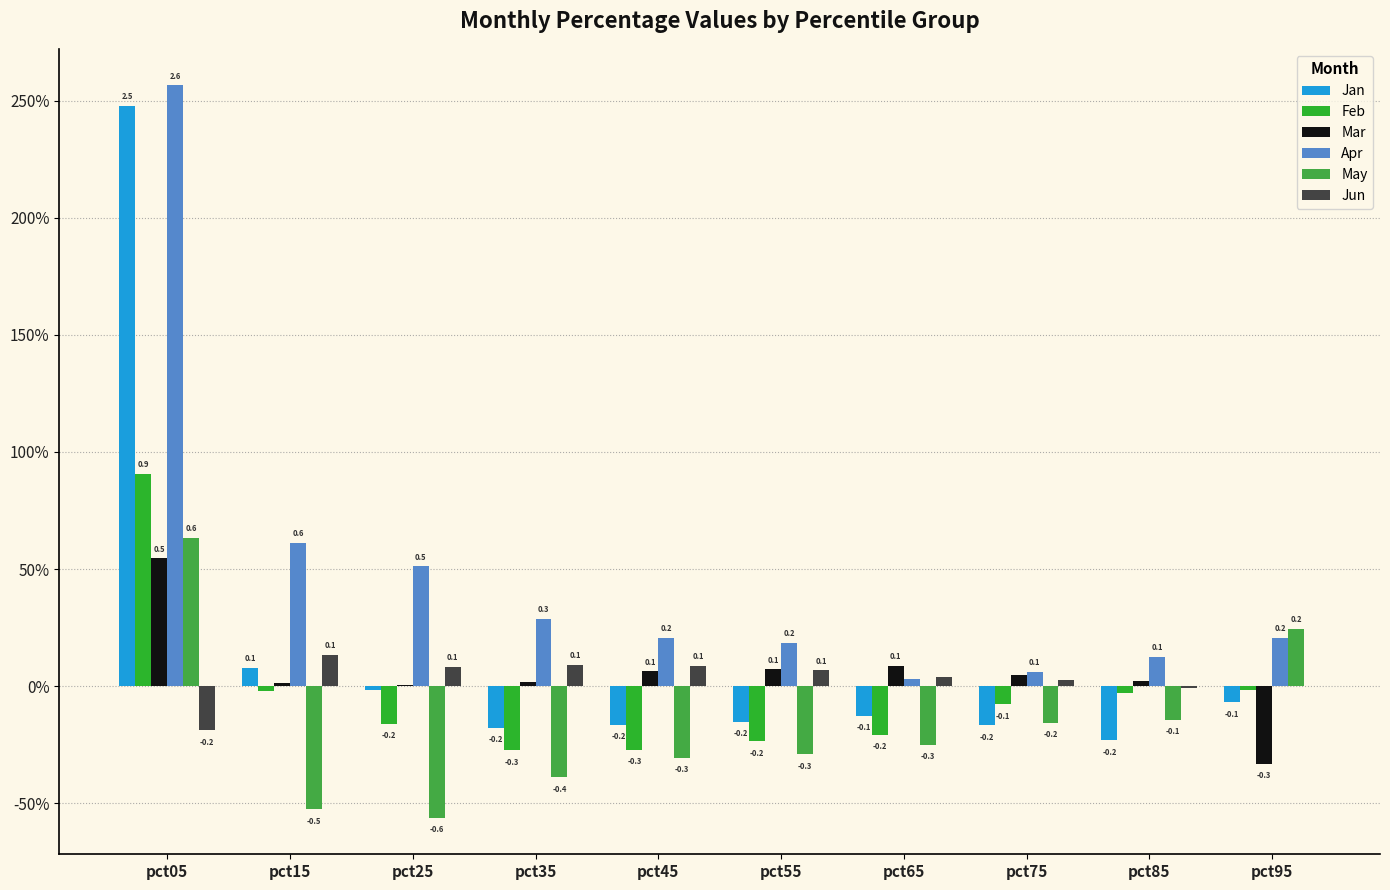

What is the total value across all series at pct55?

-0.4